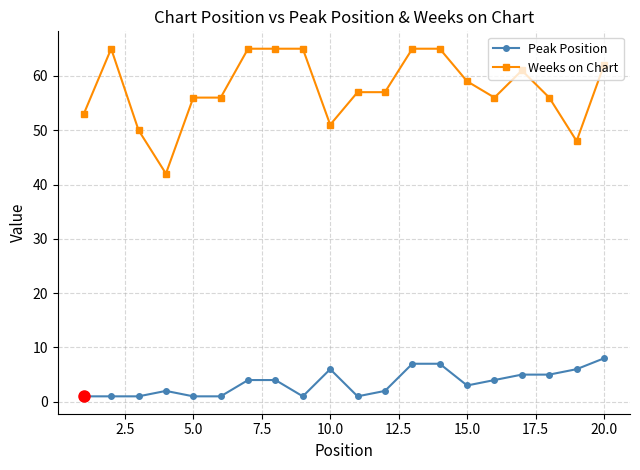

Reading left to right, extract all data points from this chart.

Peak Position: 1	1	1	2	1	1	4	4	1	6	1	2	7	7	3	4	5	5	6	8
Weeks on Chart: 53	65	50	42	56	56	65	65	65	51	57	57	65	65	59	56	61	56	48	62